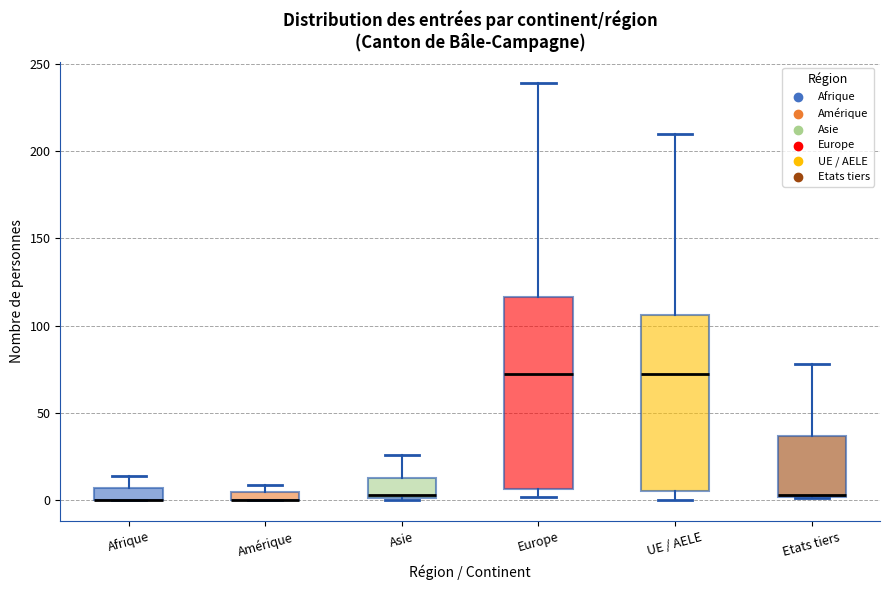

Which box is the tallest, from its lower edge to its upper edge?

Europe